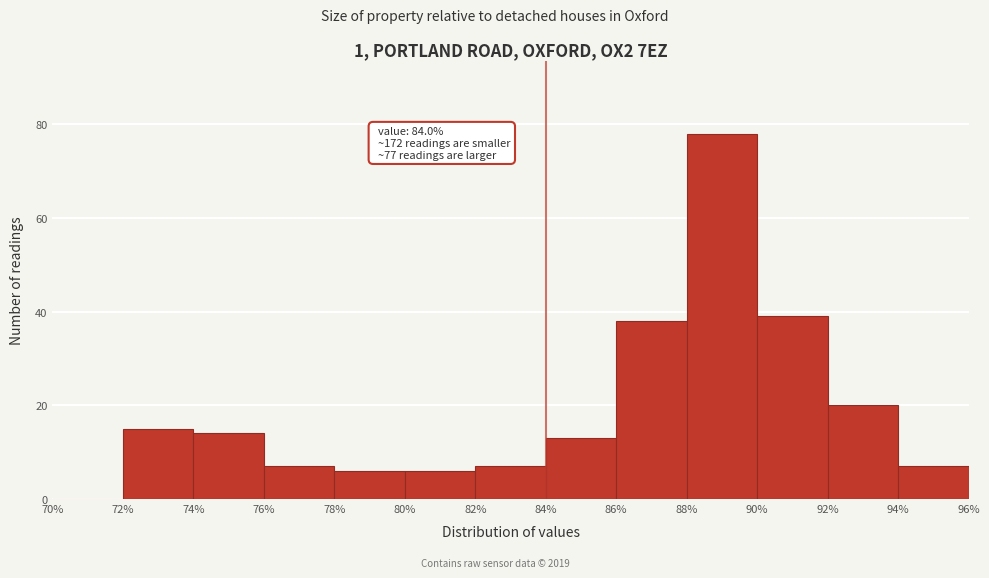

Over which range of the x-axis is the bar tallest?

88% to 90%